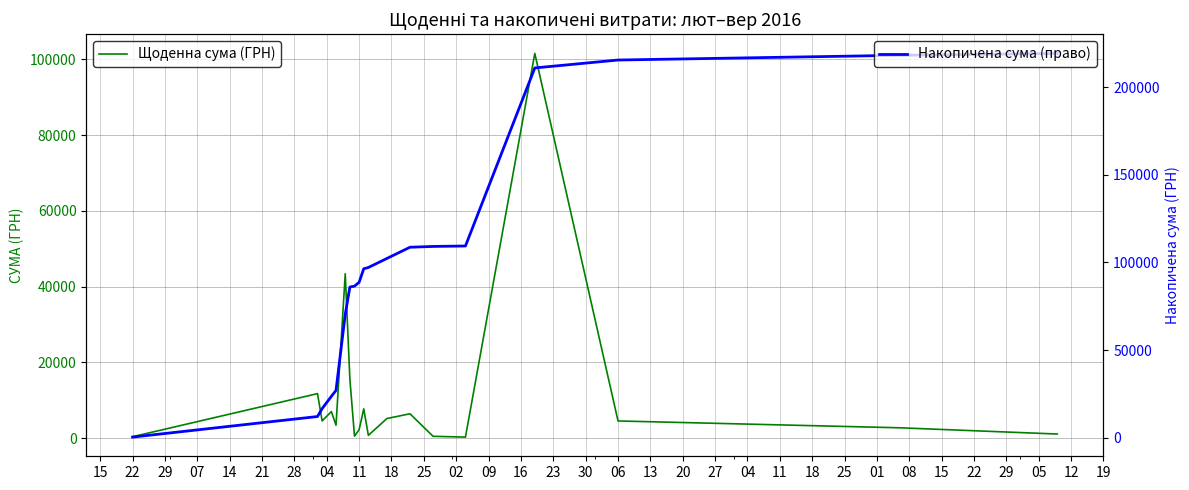

What is the difference between the Накопичена сума (право) values at 09 and 15?

108296.1